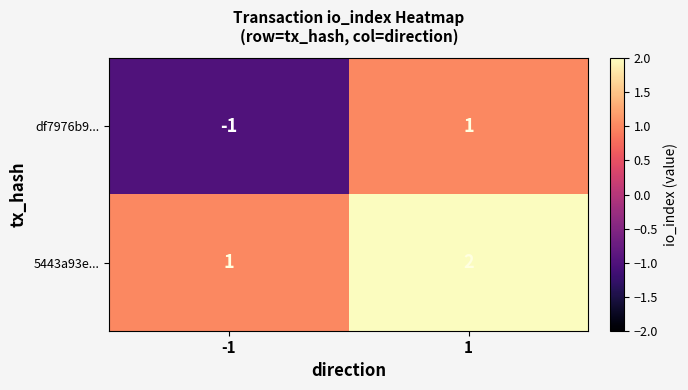

The value of df7976b9... at -1 is -1. True or false?

True